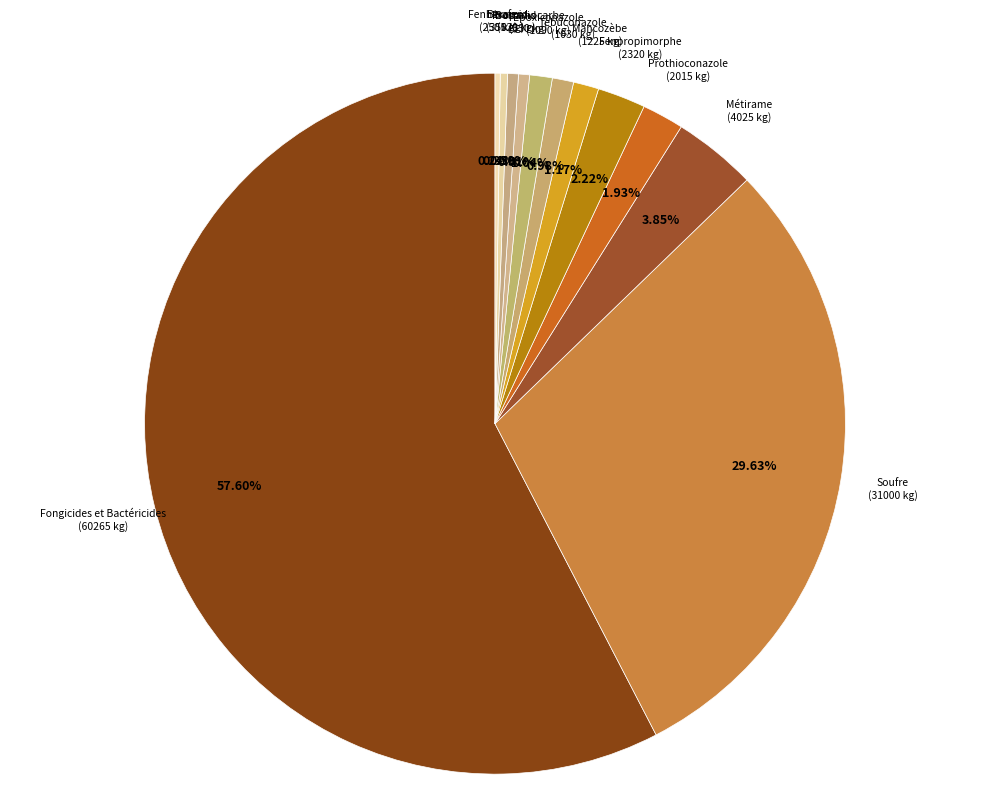

To the nearest percent, what is the average slice percentage?

8%